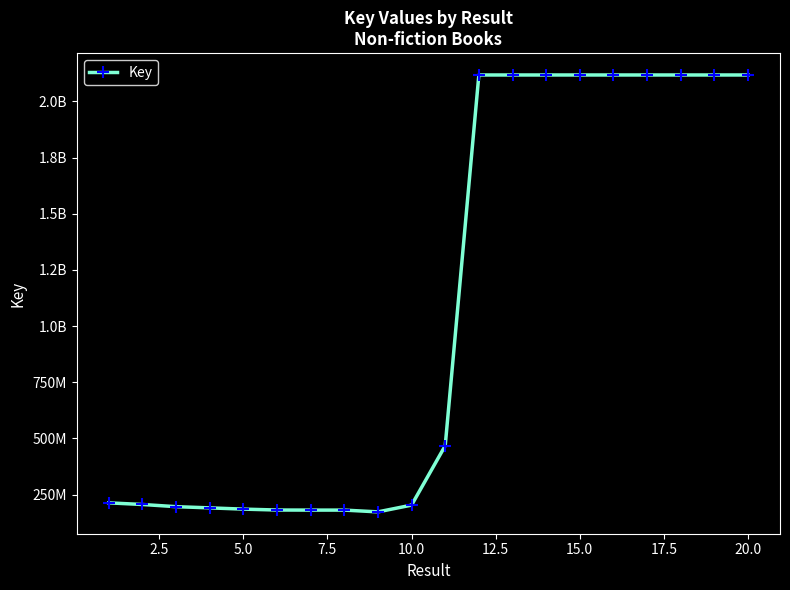

Is this an area chart (filled region under the line)?

No